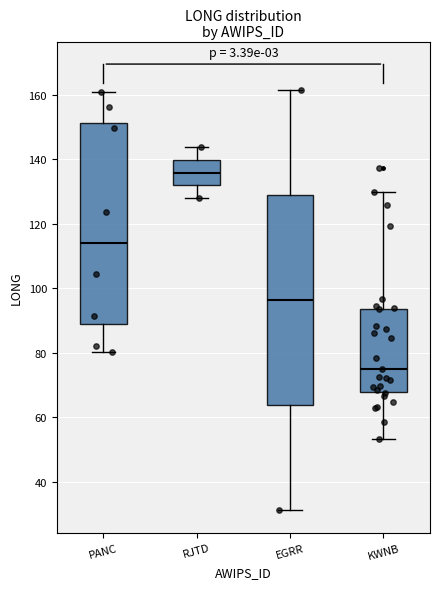

Reading left to right, read every box against the y-axis: the position of its median line, the range the box covers, and the ends of its whiskers. The values are not printed on the chart, so give them approximately, as read against the axis.

PANC: median 114, box 90 to 152, whiskers 80 to 160
RJTD: median 136, box 132 to 140, whiskers 128 to 144
EGRR: median 96, box 64 to 128, whiskers 32 to 162
KWNB: median 74, box 68 to 94, whiskers 54 to 130